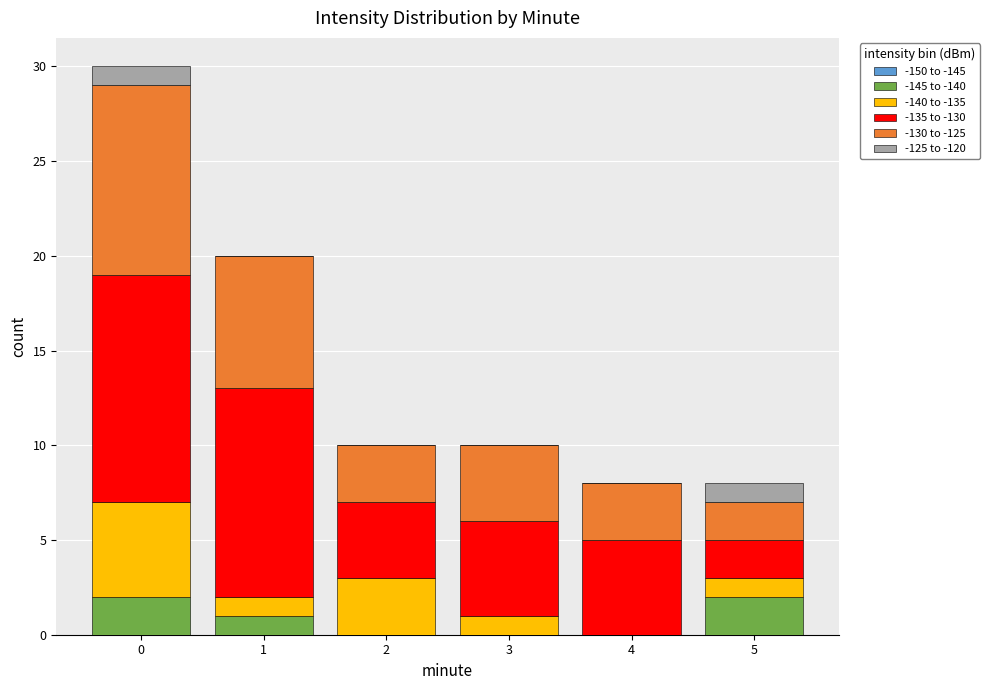

The -145 to -140 series shows 1 at 3. True or false?

False